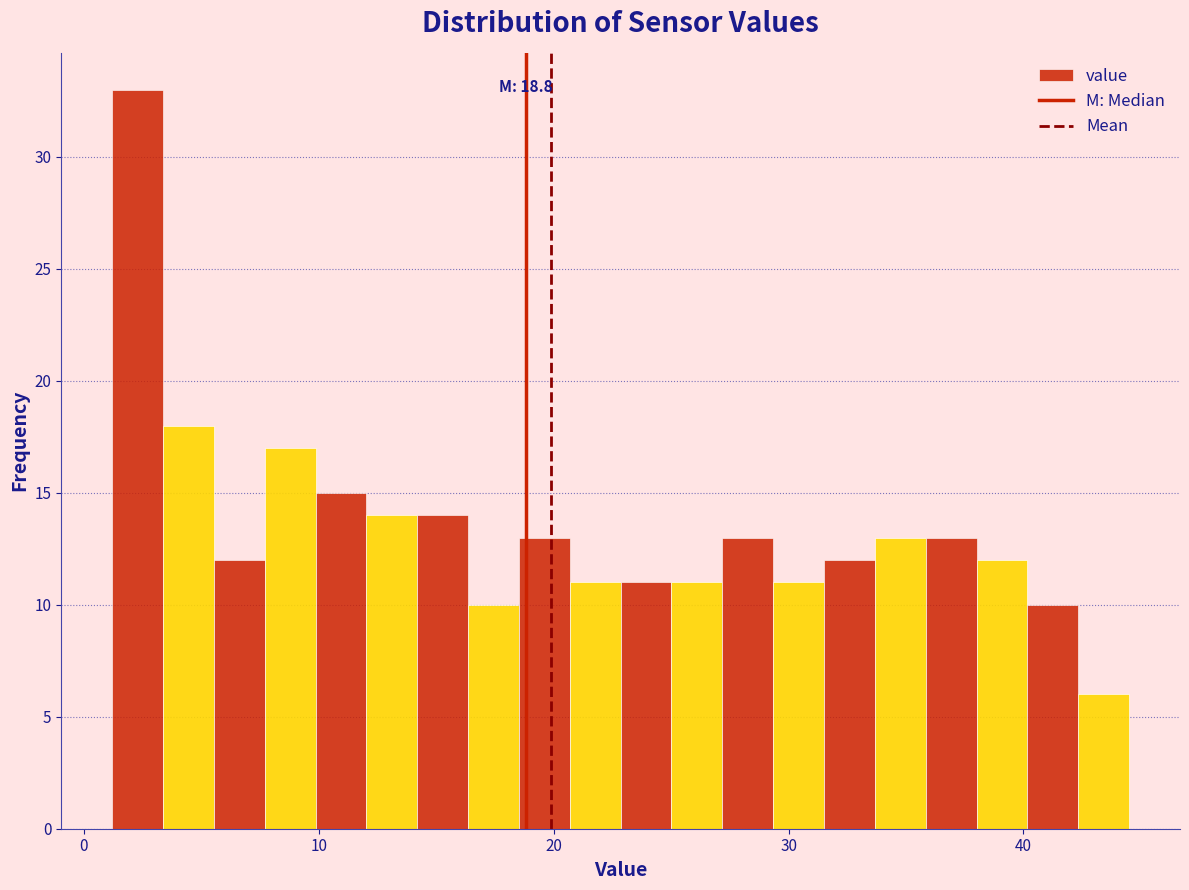

Read against the x-axis, roughly where is the centre of the tallest bar?

2